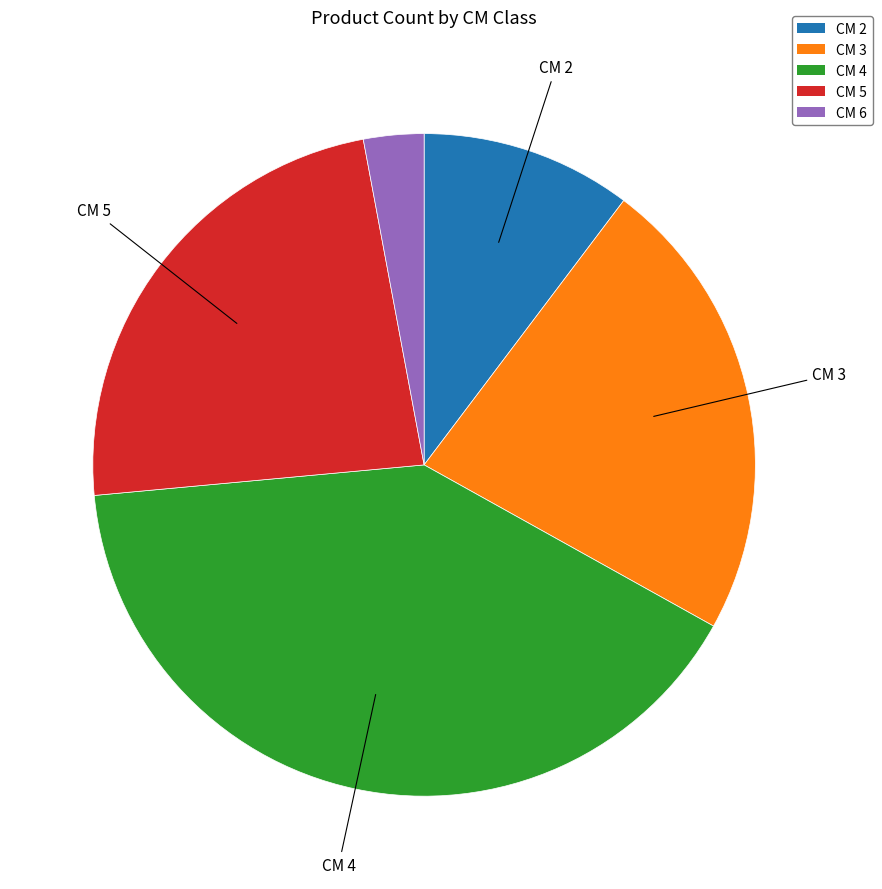

Is there any slice that represents more than half of the pie?

No